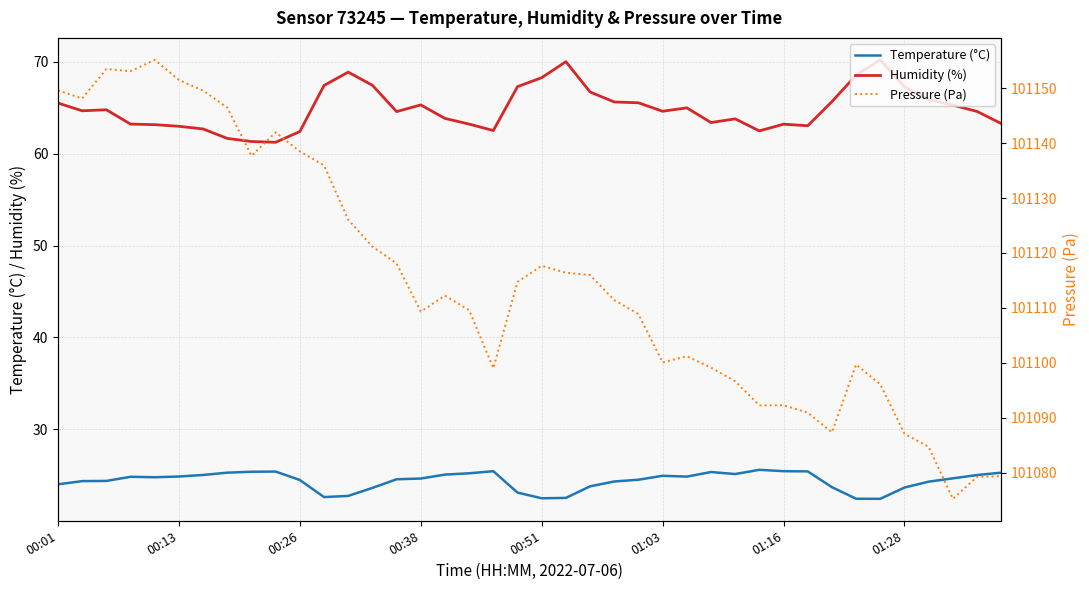

What is the value of the Temperature (°C) point at the 11th from the left?

24.5